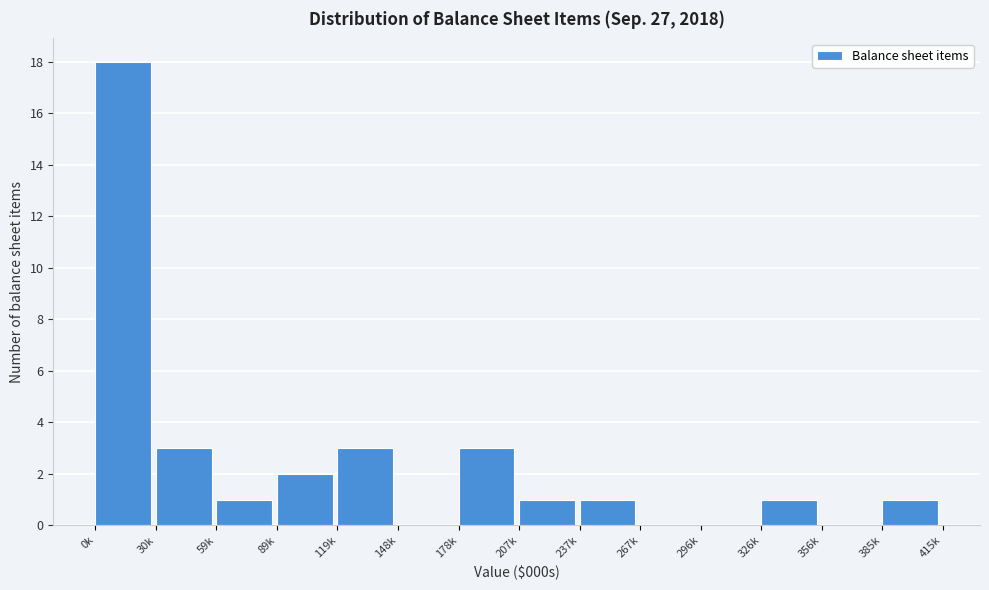

Reading left to right, what are all the values shown in this chart?

0k=18	30k=3	59k=1	89k=2	119k=3	148k=0	178k=3	207k=1	237k=1	267k=0	296k=0	326k=1	356k=0	385k=1